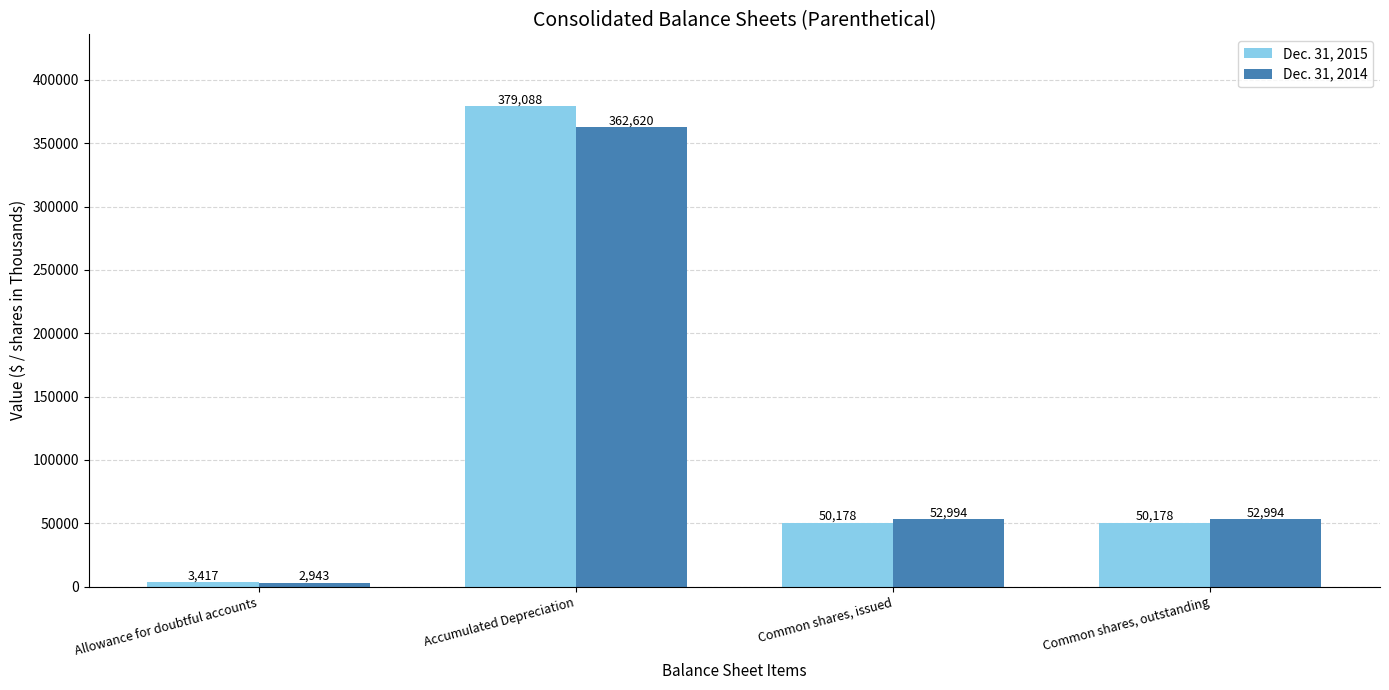

True or false: Dec. 31, 2014 has a value of 2943 at Allowance for doubtful accounts.

True